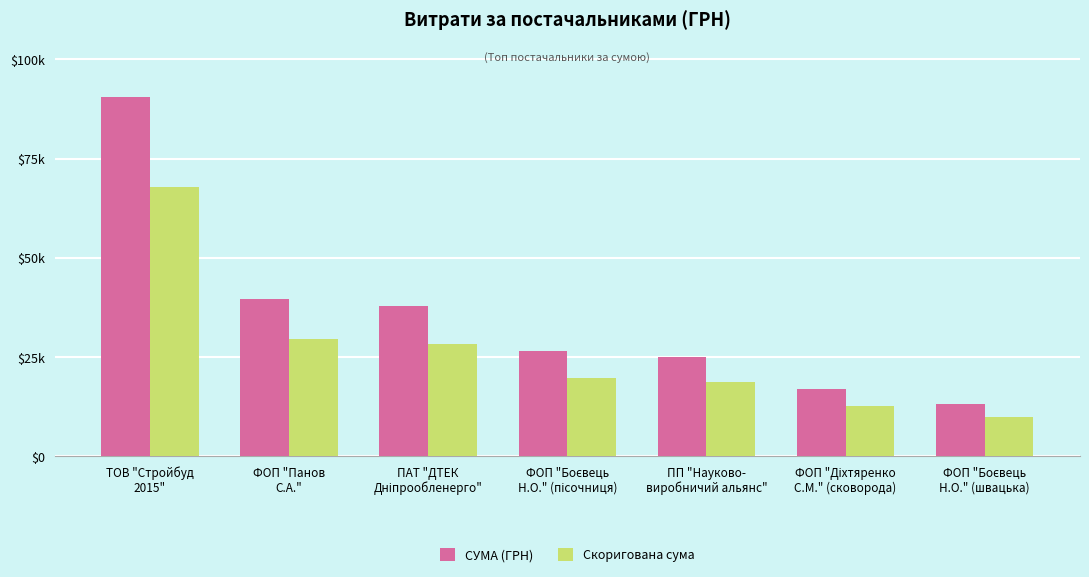

Does the chart contain stacked bars?

No